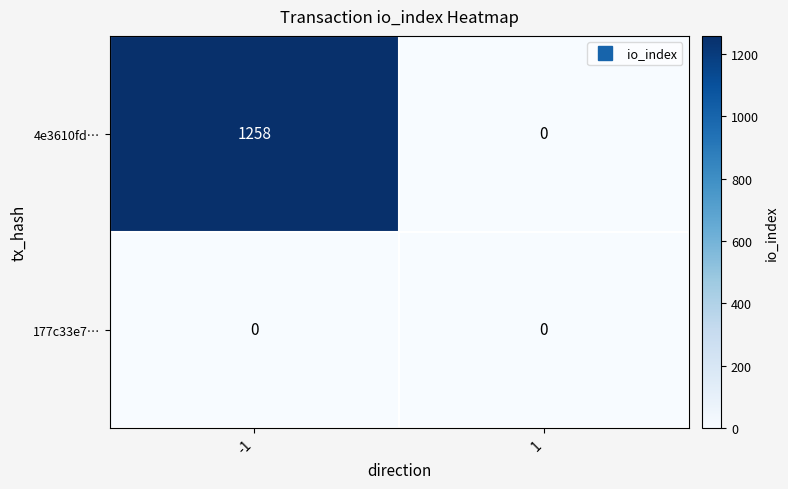

Which series has the widest spread of values?

4e3610fd…